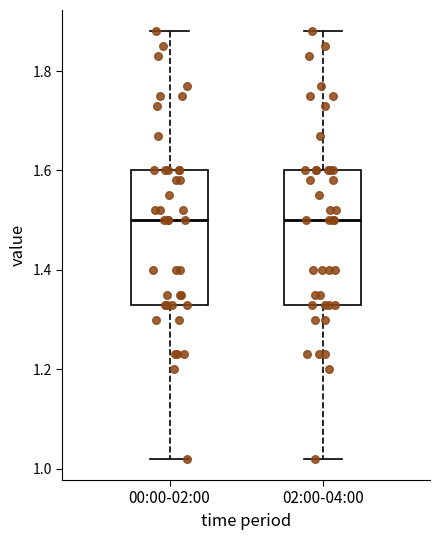

Reading left to right, transcribe this box plot: for each box, give where its median line is, the range the box spans, and where its two whiskers end, as read against the y-axis. The values are not printed on the chart, so give them approximately, as read against the axis.

00:00-02:00: median 1.50, box 1.34 to 1.60, whiskers 1.02 to 1.88
02:00-04:00: median 1.50, box 1.34 to 1.60, whiskers 1.02 to 1.88